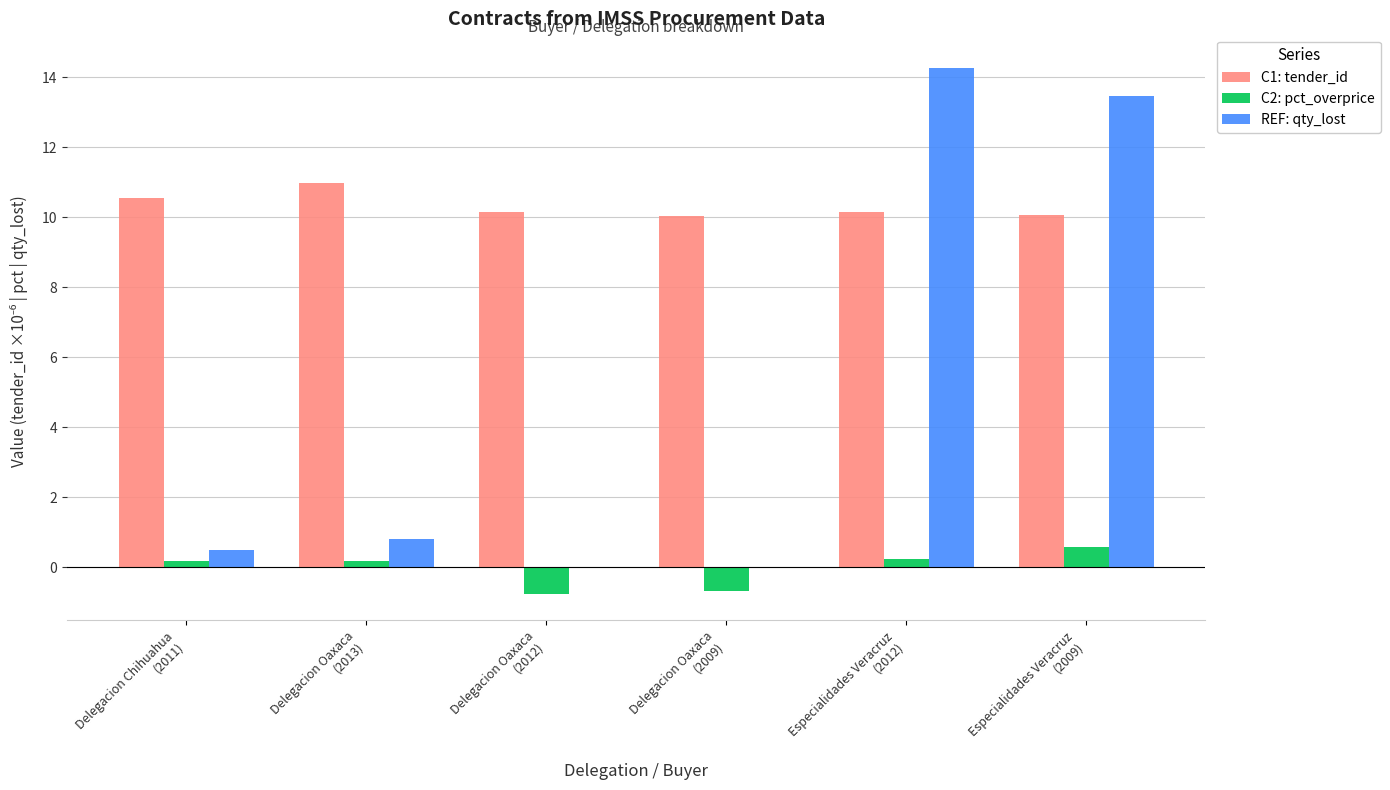

Does the chart contain stacked bars?

No